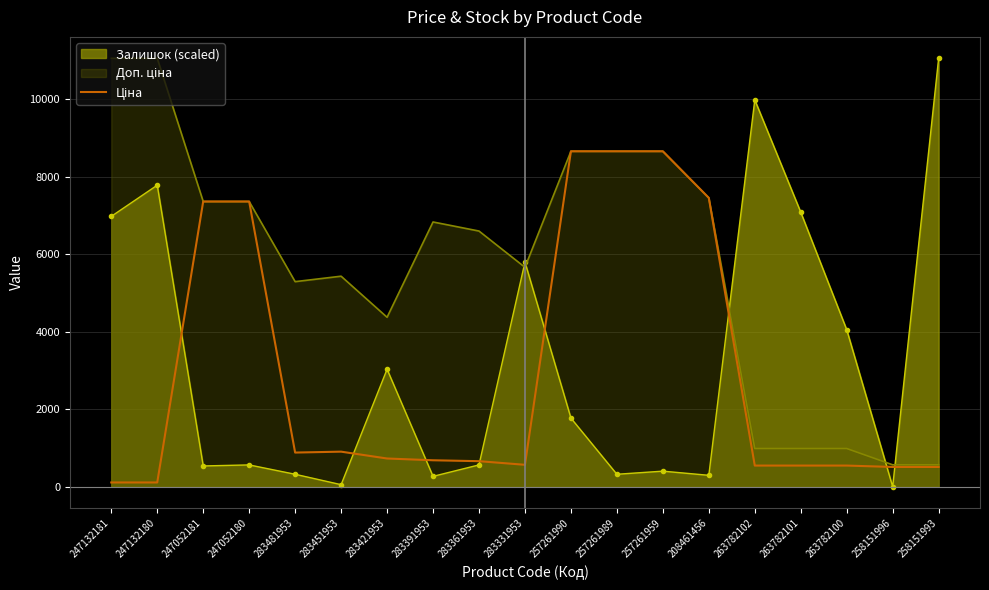

What is the sum of all values?

55449.7